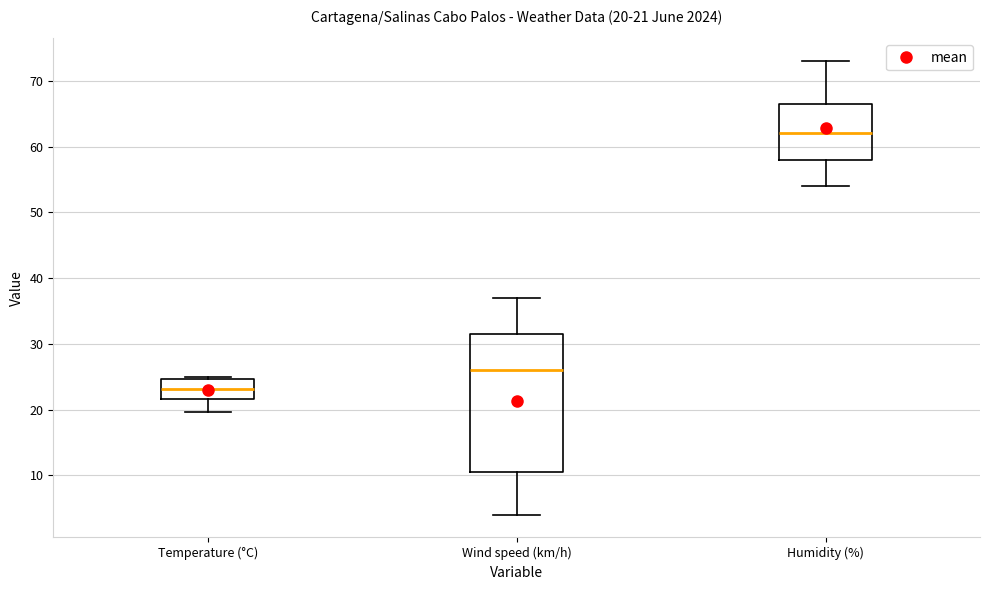

Comparing the boxes themselves (not the whiskers), which one is the tallest?

Wind speed (km/h)